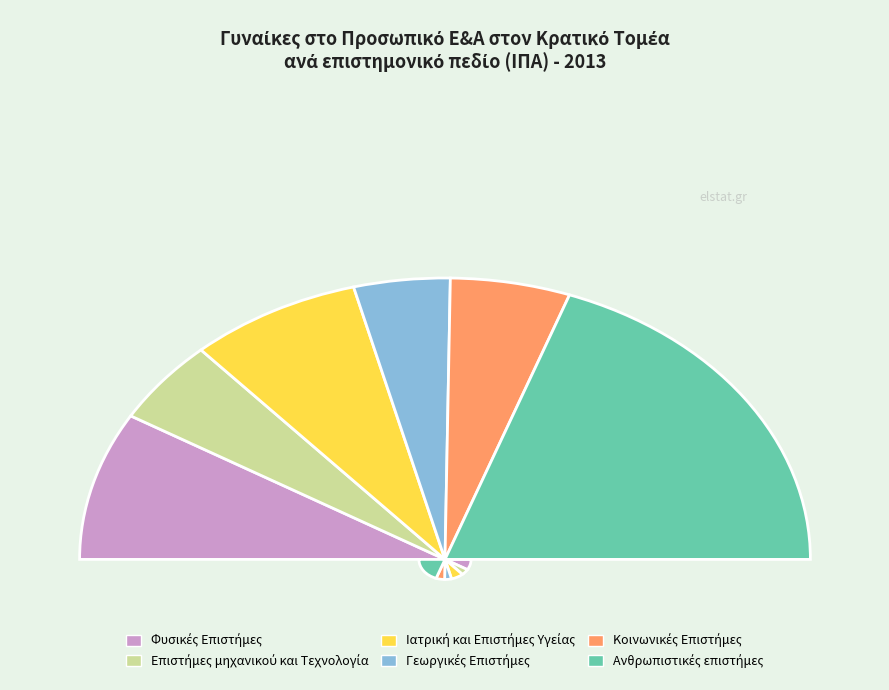

To the nearest percent, what is the difference between the Επιστήμες μηχανικού
και Τεχνολογία and Ιατρική και
Επιστήμες Υγείας slice percentages?

6%